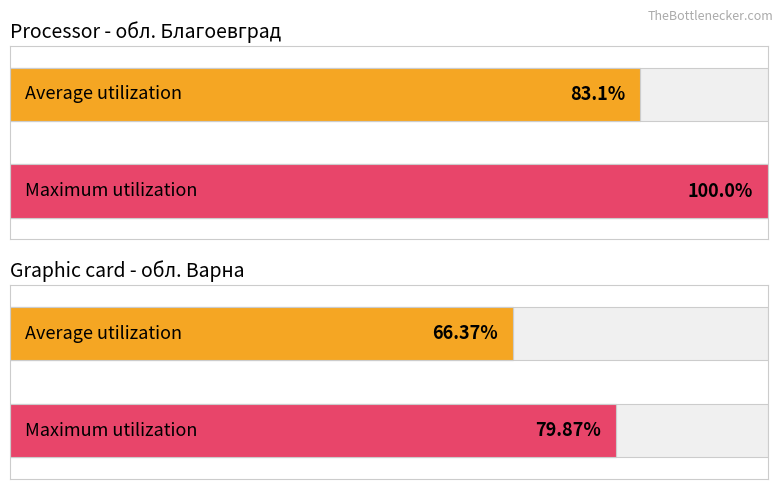

Does the chart contain any negative values?

No